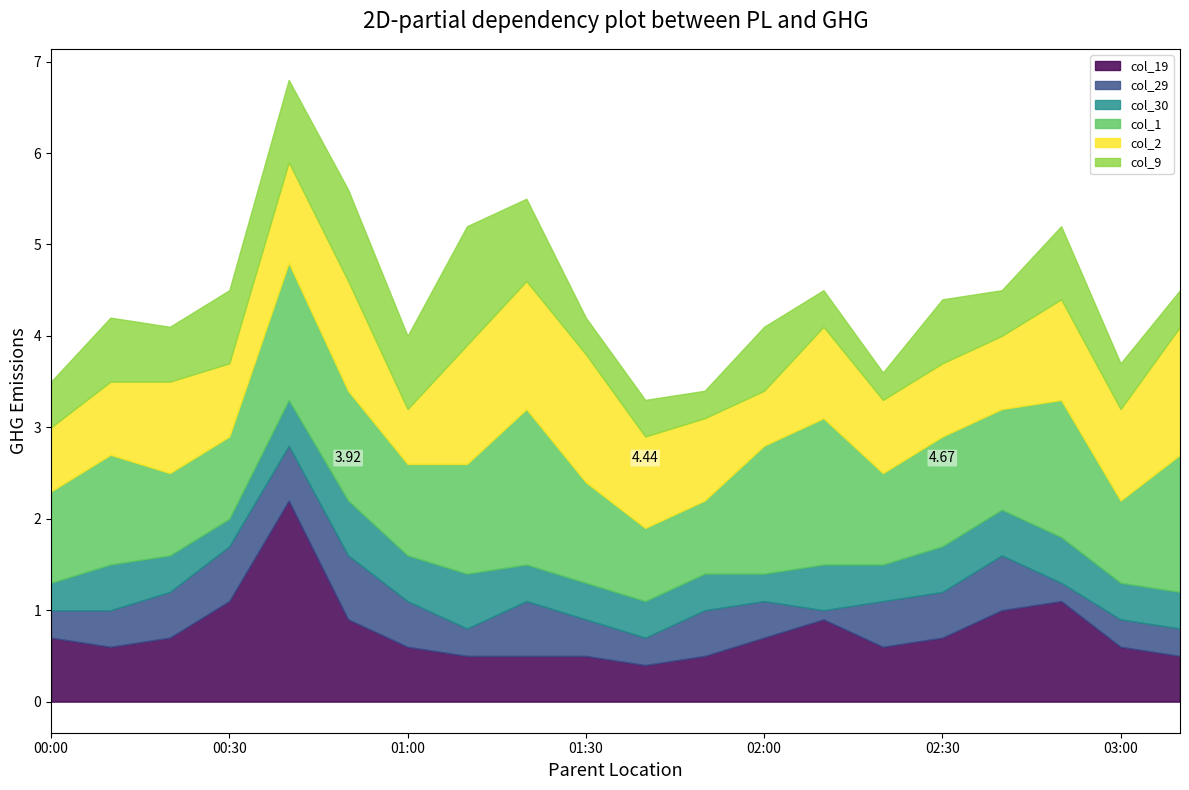

What are all the series names shown in the legend?

col_19, col_29, col_30, col_1, col_2, col_9